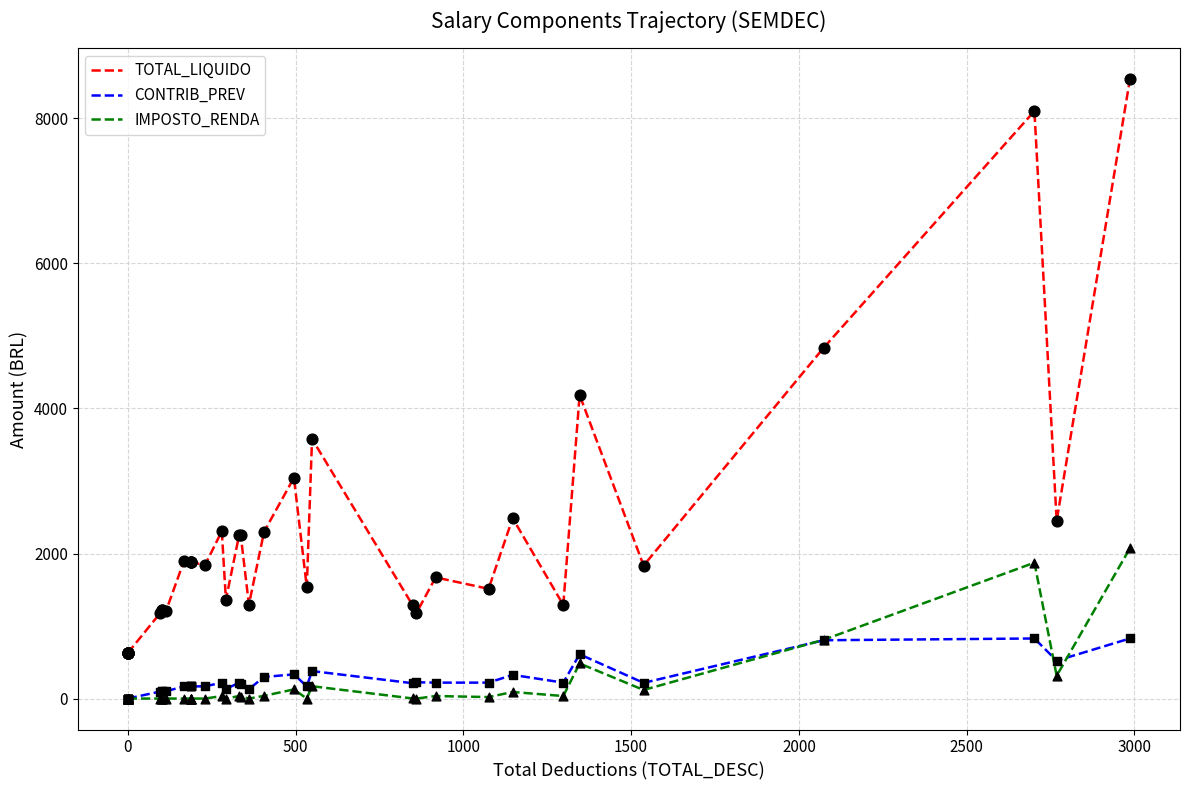

Which series reaches the minimum Y coordinate?

CONTRIB_PREV